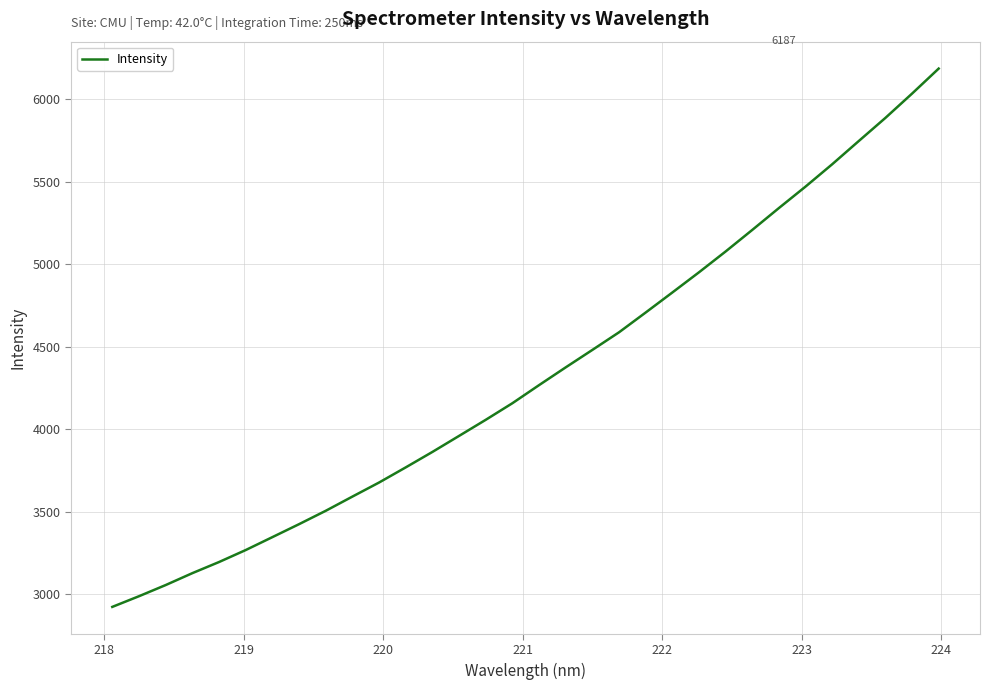

Reading left to right, list all the values displayed in this chart.

2923.2	2987.9	3055.6	3127.8	3195.2	3267.9	3346.2	3424.9	3505.9	3592.1	3677.4	3769.2	3862.9	3960.1	4057.7	4158.3	4268.0	4375.7	4481.5	4588.2	4708.2	4829.5	4952.0	5078.2	5208.9	5341.5	5471.7	5607.0	5748.1	5888.2	6035.5	6187.2